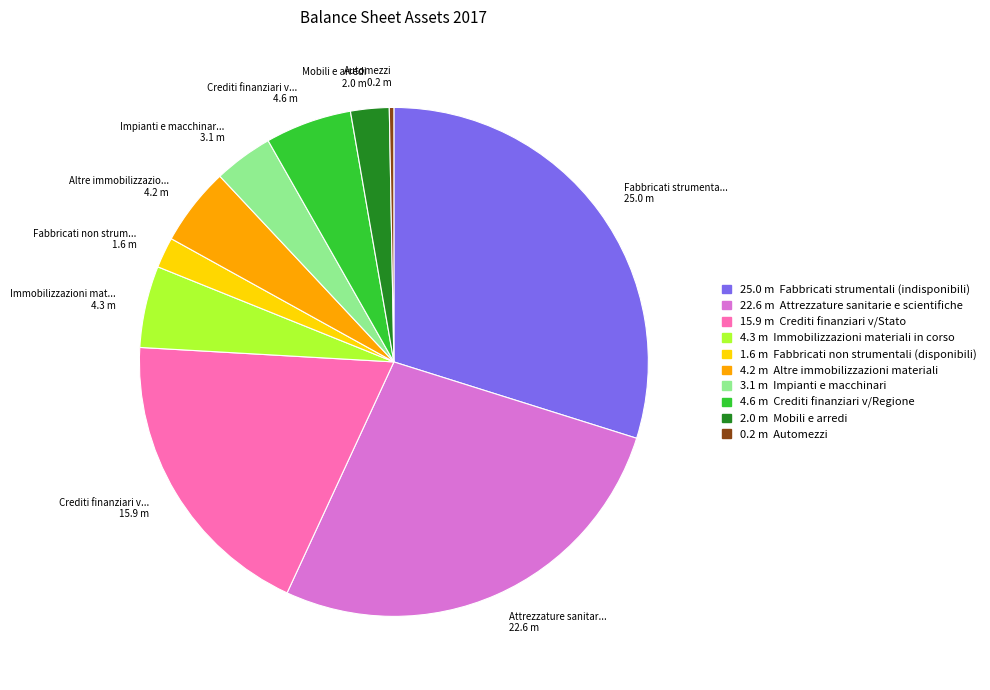

Is the sum of Altre immobilizzazio... 4.2 m and Immobilizzazioni mat... 4.3 m greater than half?

No